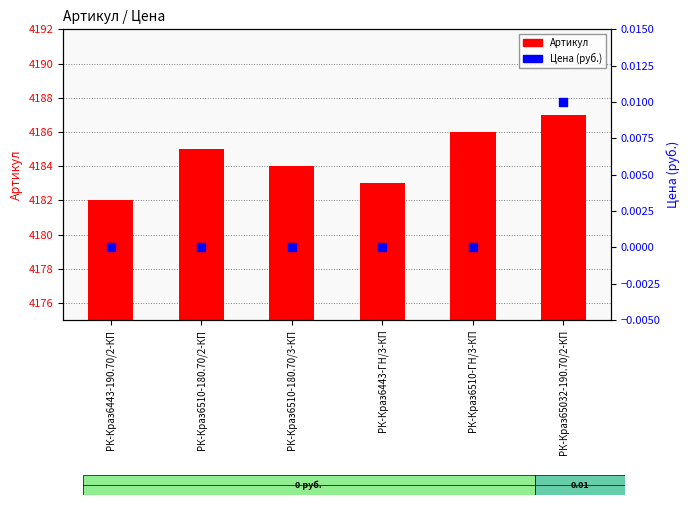

What are all the series names shown in the legend?

Артикул, Цена (руб.)